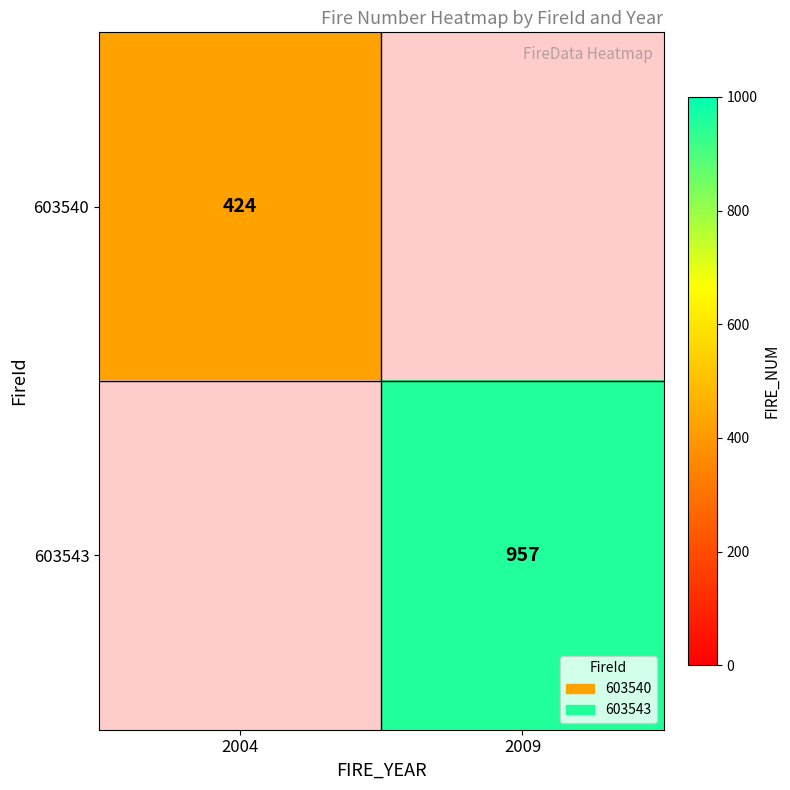

At which category does the chart reach its minimum across all series?

2004